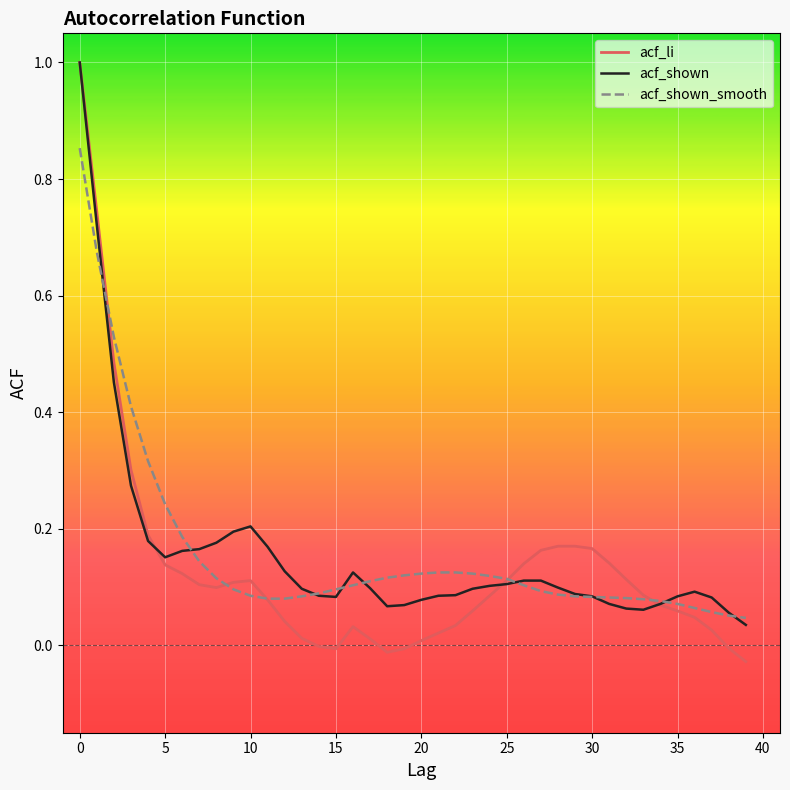

Which series has the widest spread of values?

acf_li